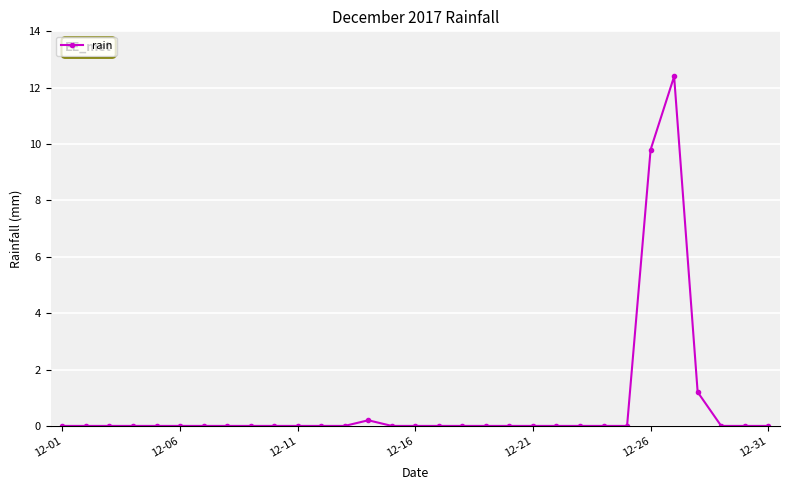

Reading left to right, list all the values displayed in this chart.

0.0	0.0	0.0	0.0	0.0	0.0	0.0	0.0	0.0	0.0	0.0	0.0	0.0	0.2	0.0	0.0	0.0	0.0	0.0	0.0	0.0	0.0	0.0	0.0	0.0	9.8	12.4	1.2	0.0	0.0	0.0